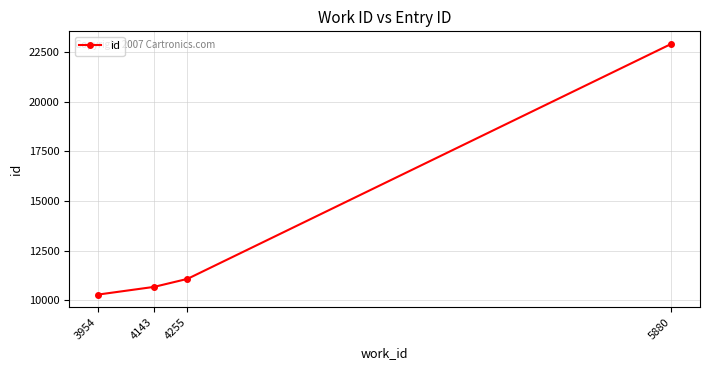

What is the difference between the maximum and minimum values?

12640